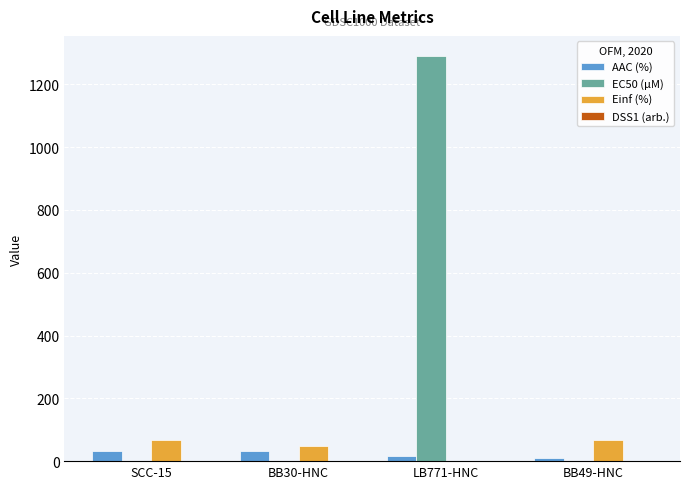

What is the sum of all EC50 (µM) values?

1291.2